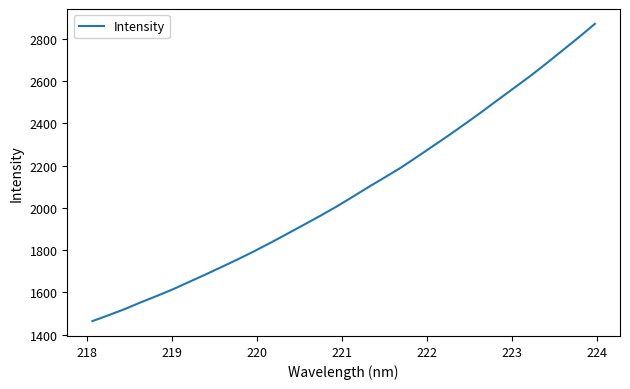

What is the greatest value displayed?

2871.3